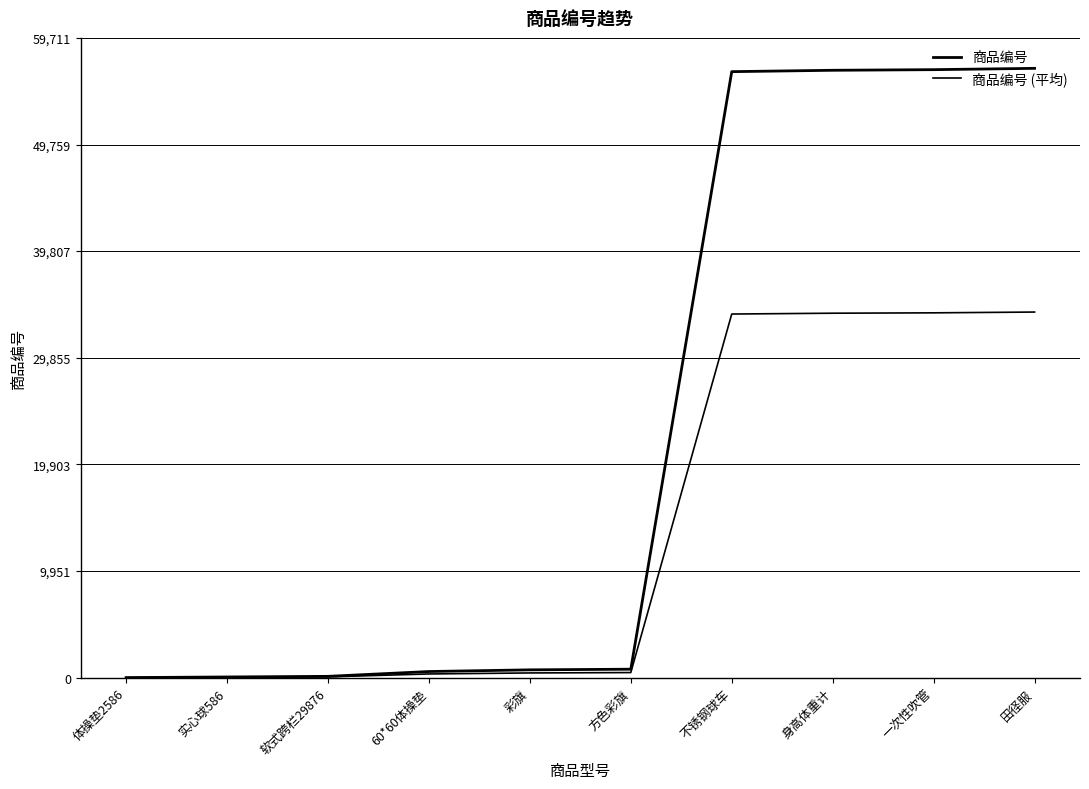

Is this an area chart (filled region under the line)?

No